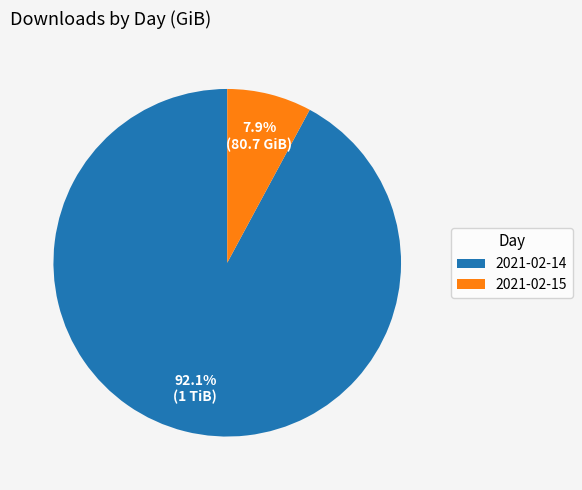

What is the ratio of the value at 2021-02-15 to the value at 2021-02-14?

0.1